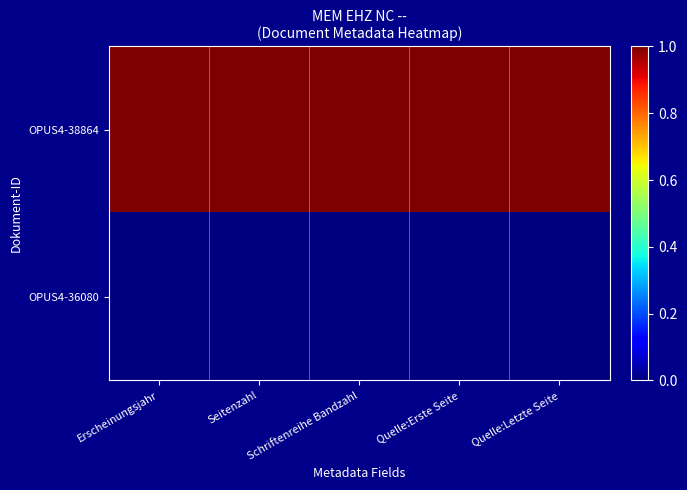

What is the difference between the highest and lowest values at Quelle:Letzte Seite?

1.0